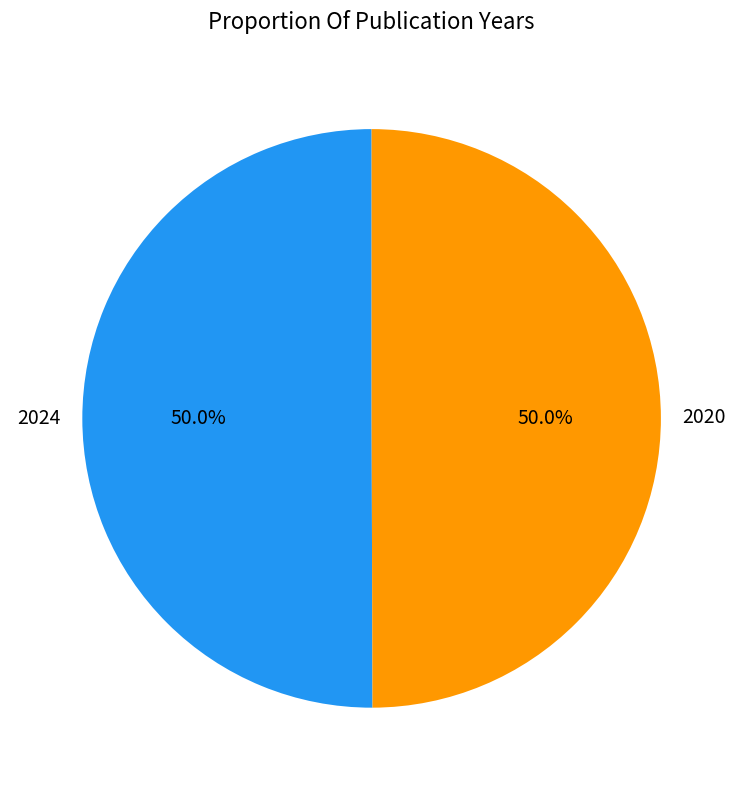

How many segments does this pie chart have?

2